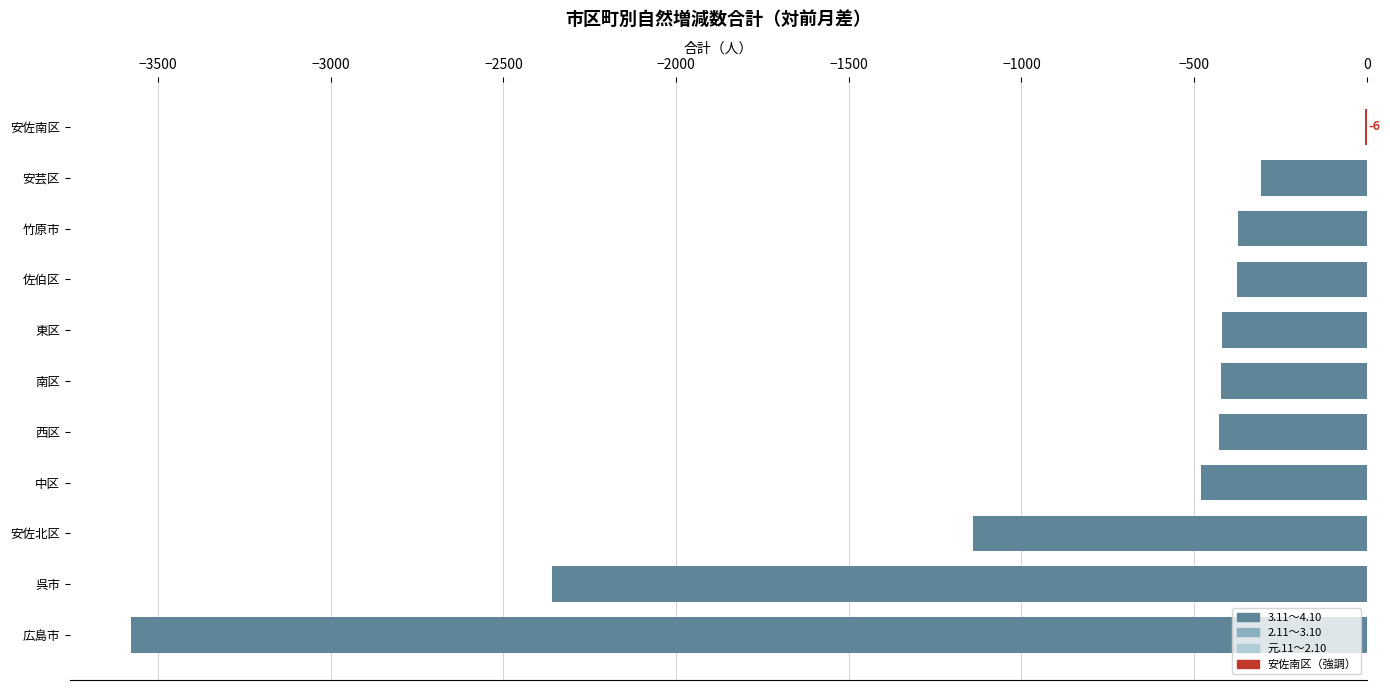

Which label corresponds to the largest value in the chart?

安佐南区